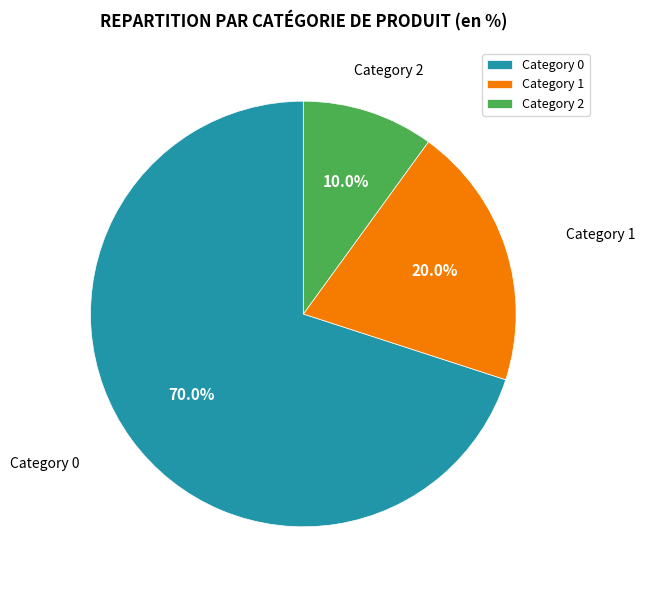

How many segments does this pie chart have?

3